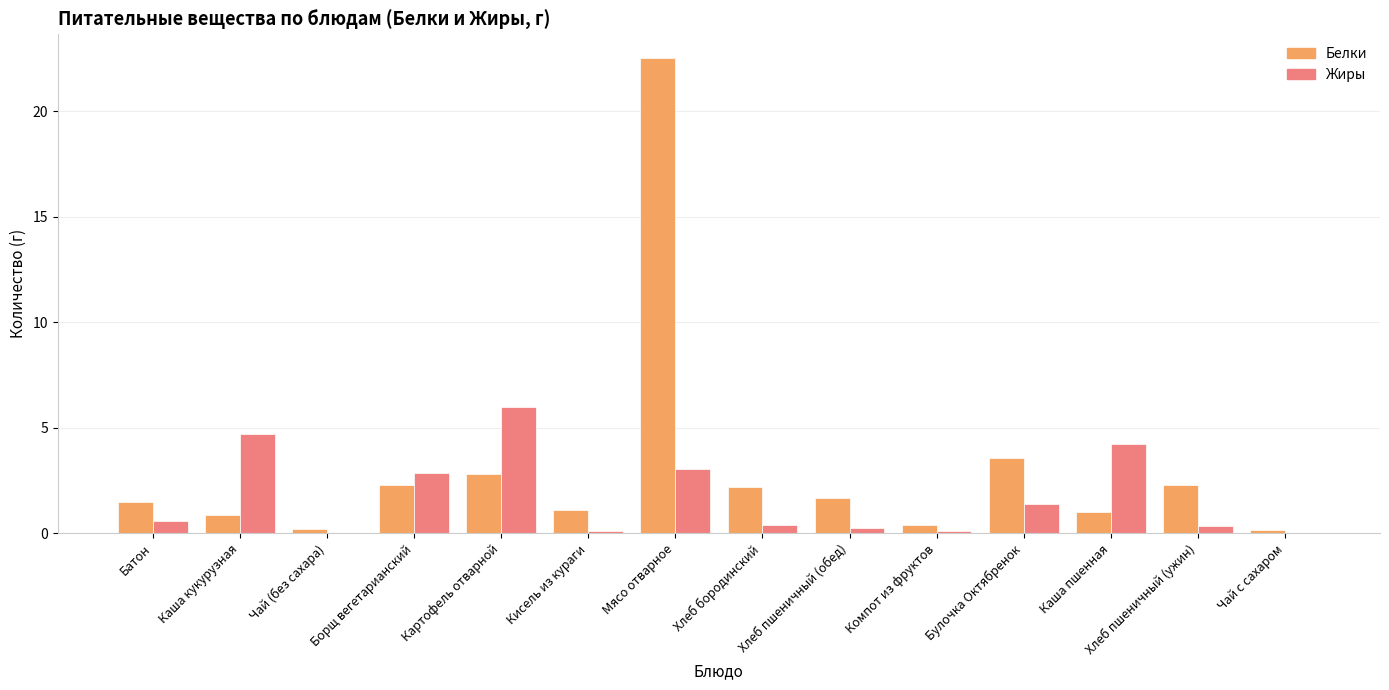

What is the sum of all Жиры values?

23.9